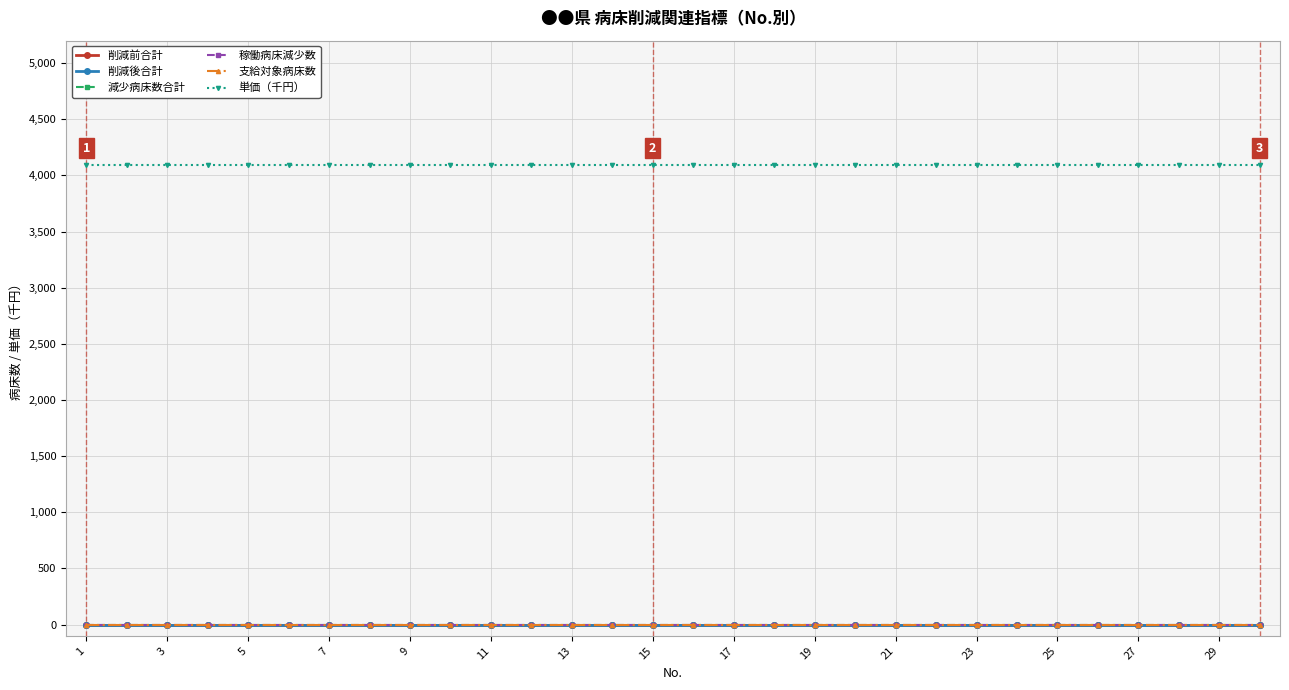

What is the label of the 30th point from the right?

1